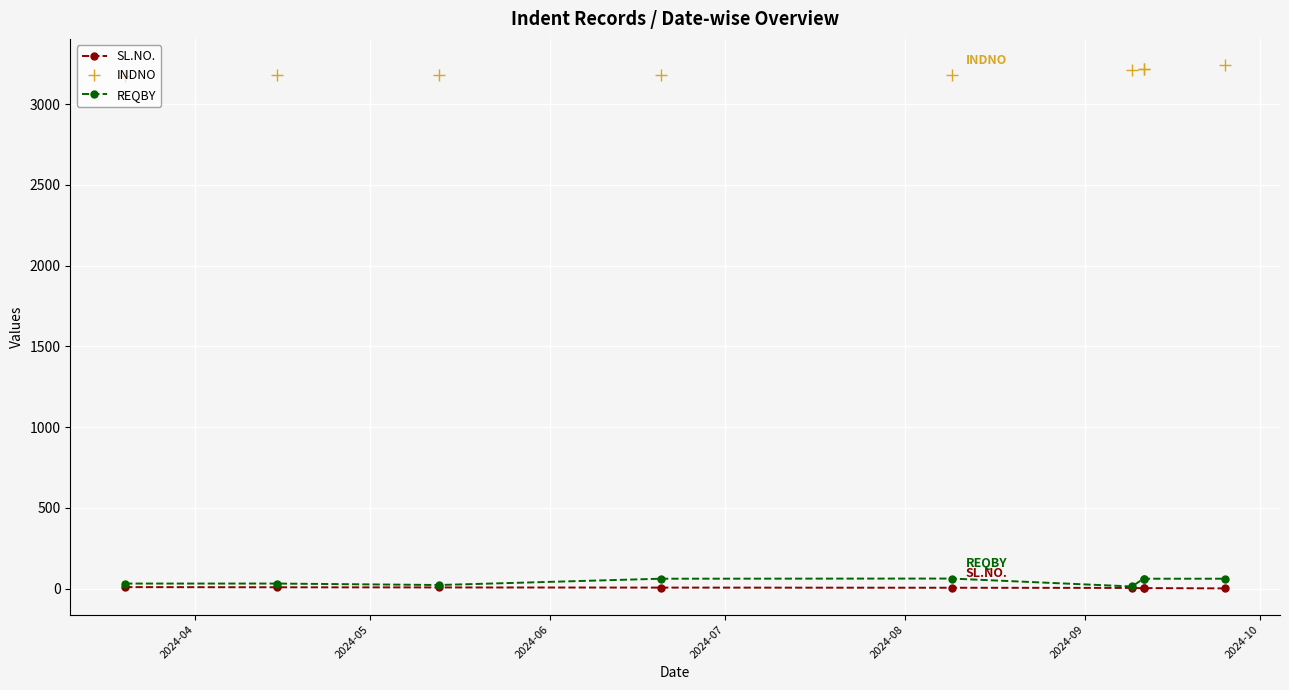

What is the total value across all series at 2024-06?

3208